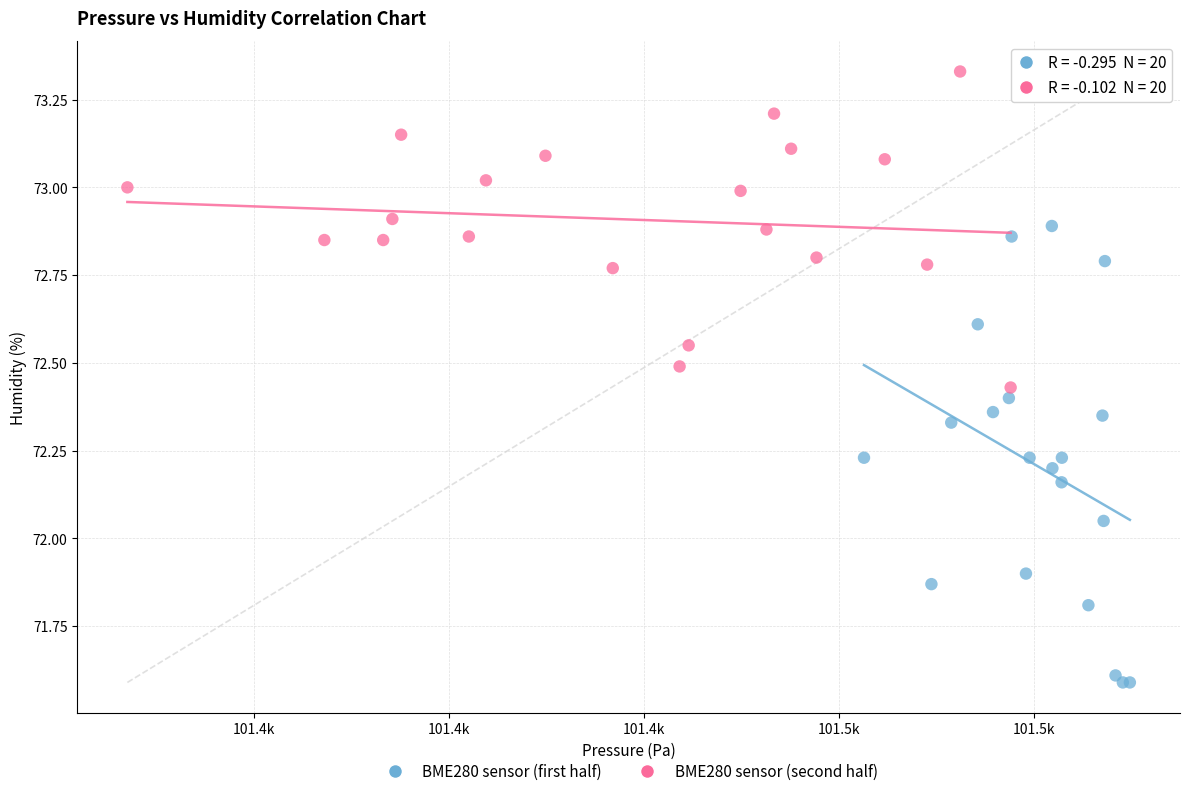

Which series has the widest spread of Y values?

BME280 sensor (first half)